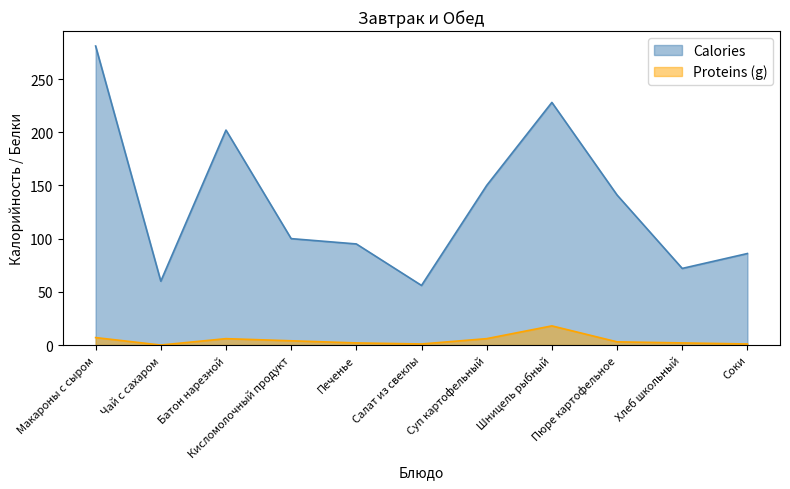

What is the spread (max minus min) of values at Хлеб школьный?

70